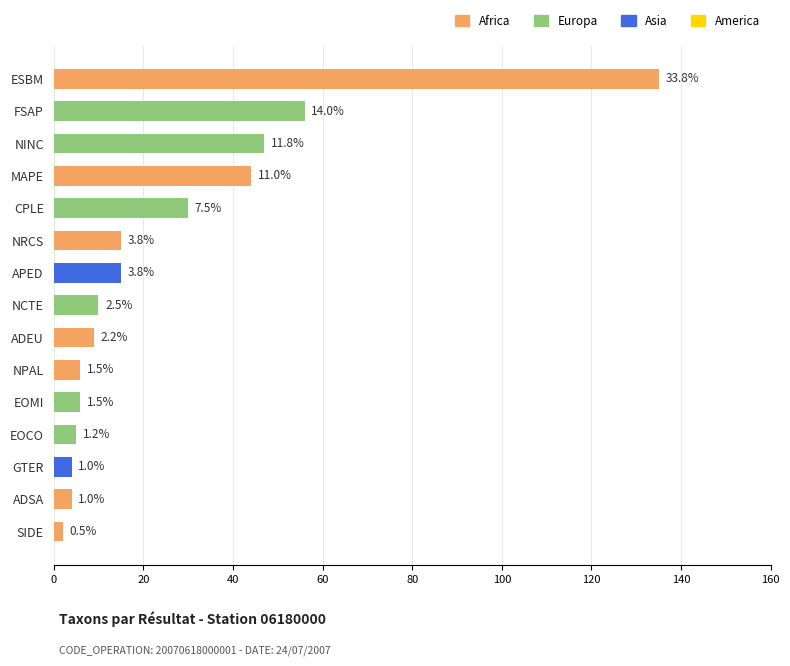

Are the bars horizontal?

Yes